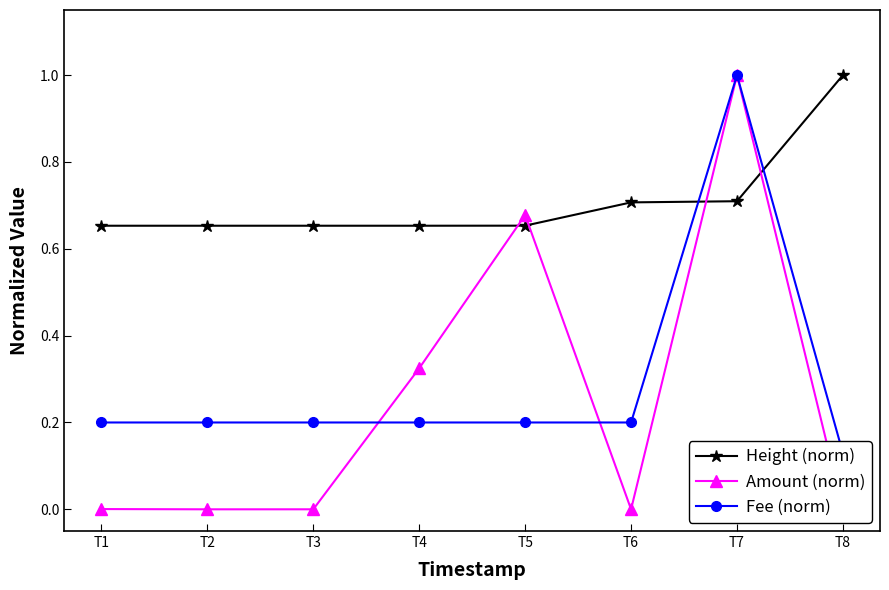

The Fee (norm) series shows 0.2 at T5. True or false?

True